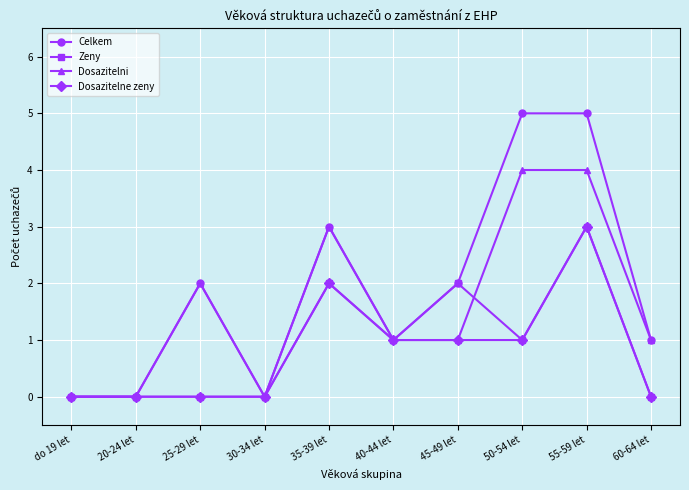

What is the approximate value of Zeny at 55-59 let?

3